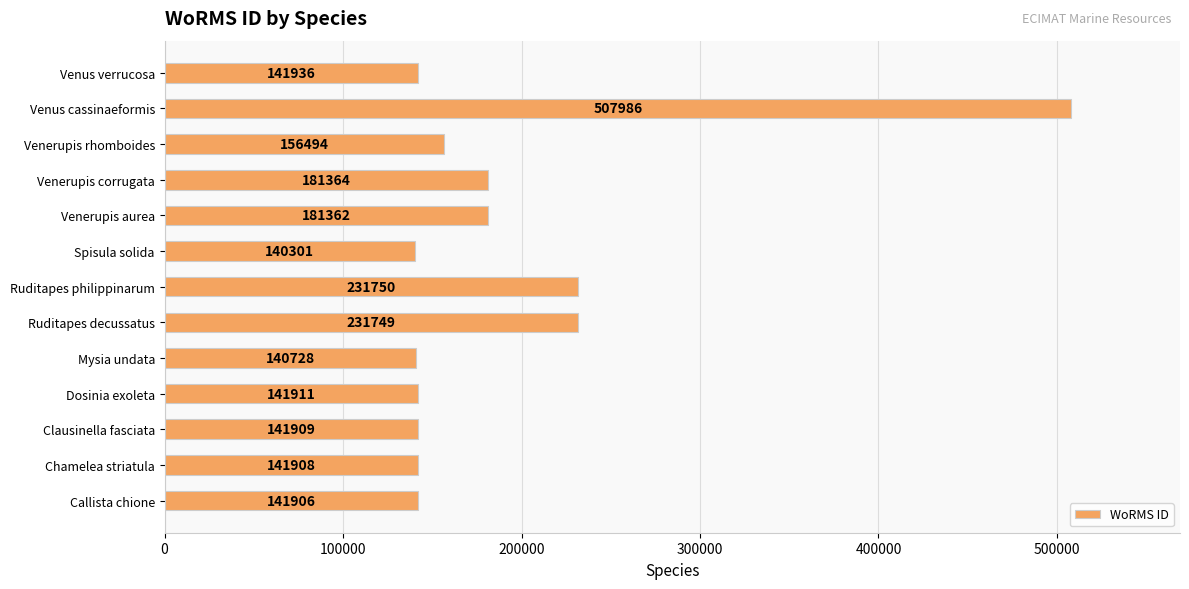

Count the number of data series in this chart.

1